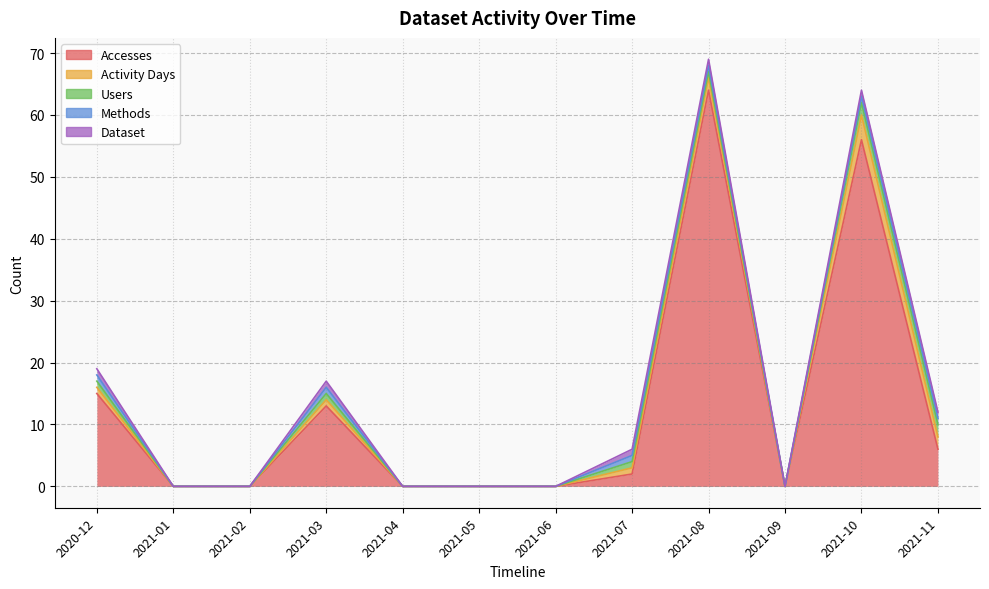

What is the label of the 1st point from the left?

2020-12